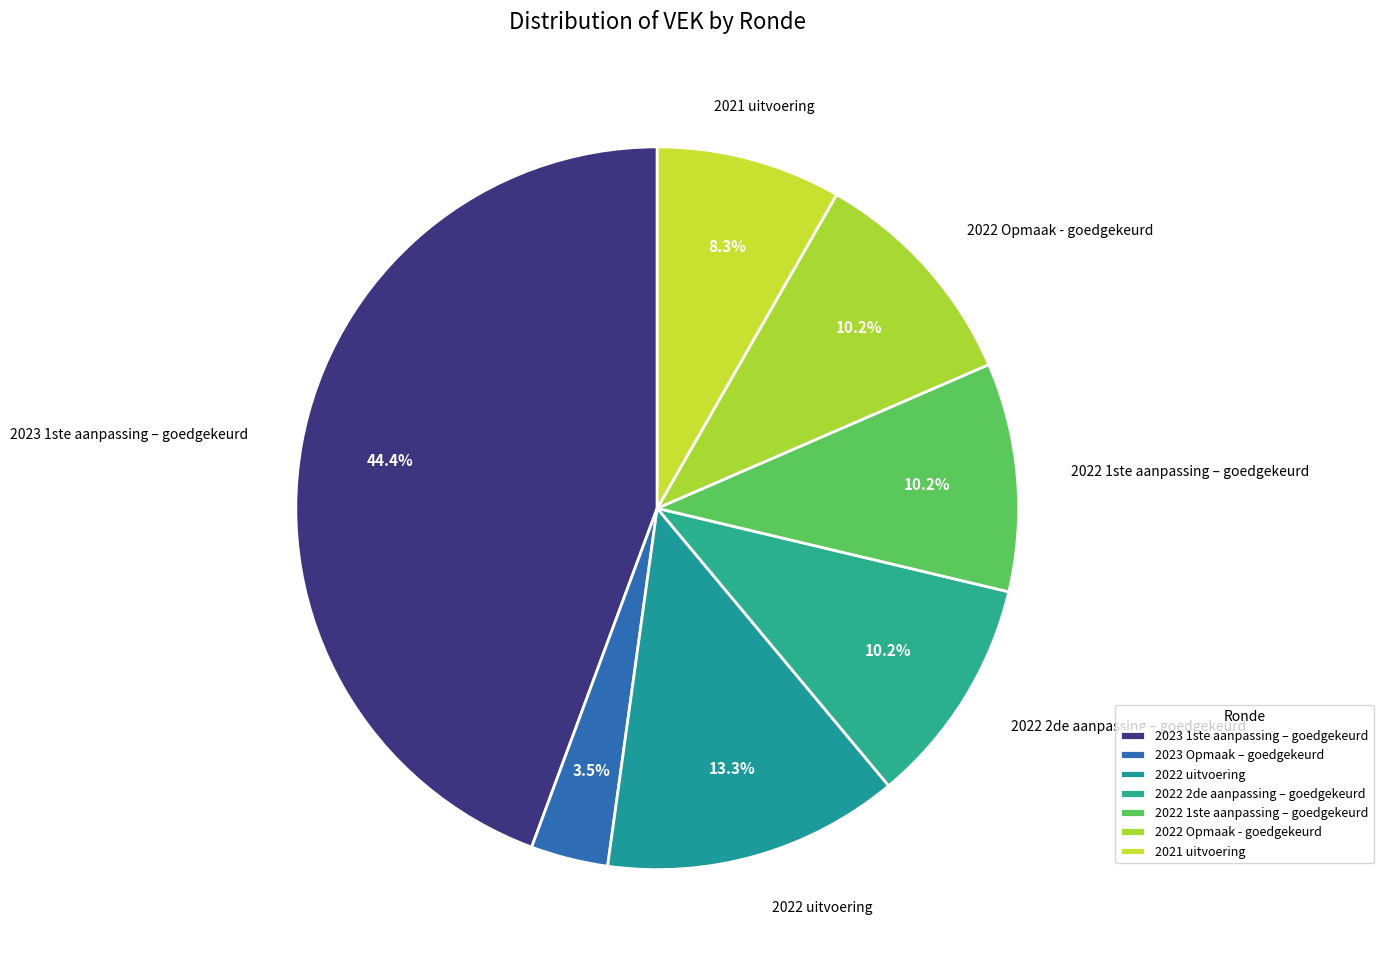

Approximately how many times larger is the value at 2022 1ste aanpassing – goedgekeurd compared to 2022 Opmaak - goedgekeurd?

1.0